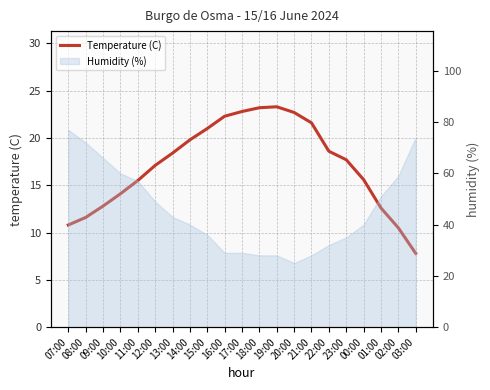

List the labels in order of value, largest first.

19:00, 18:00, 17:00, 20:00, 16:00, 21:00, 15:00, 14:00, 22:00, 13:00, 23:00, 12:00, 00:00, 11:00, 10:00, 09:00, 01:00, 08:00, 07:00, 02:00, 03:00